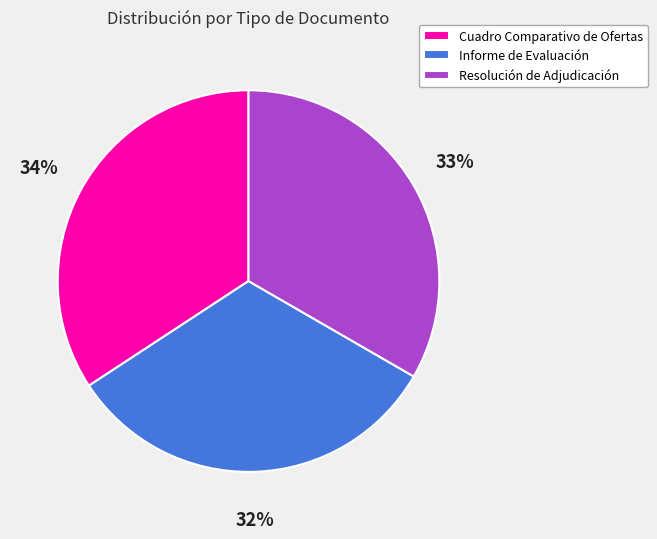

How many slices are in this pie chart?

3